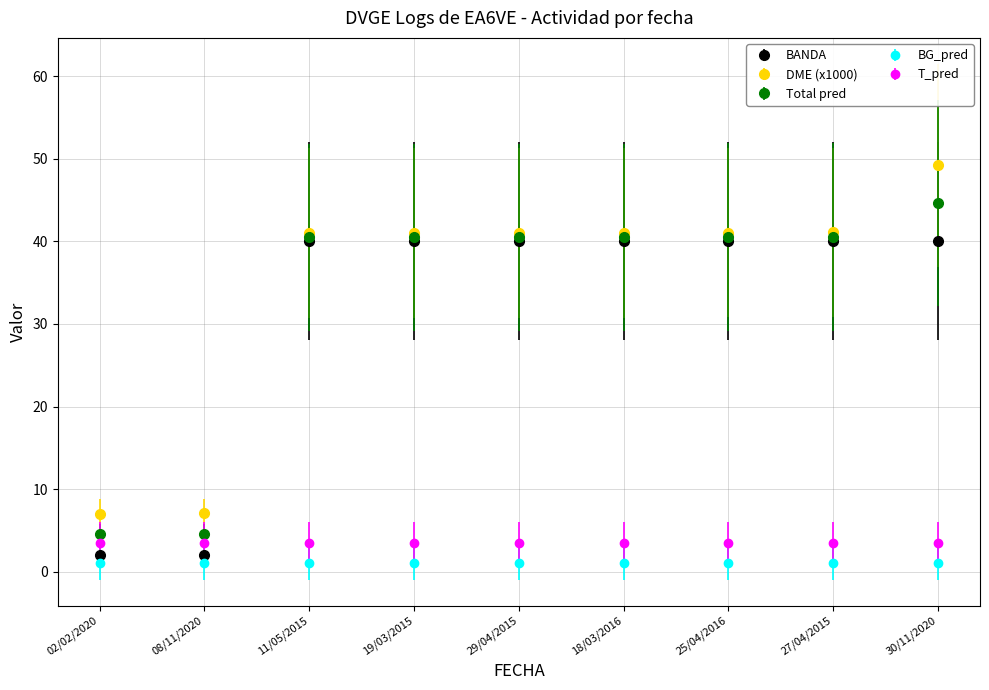

The BANDA series shows 40.0 at 18/03/2016. True or false?

True